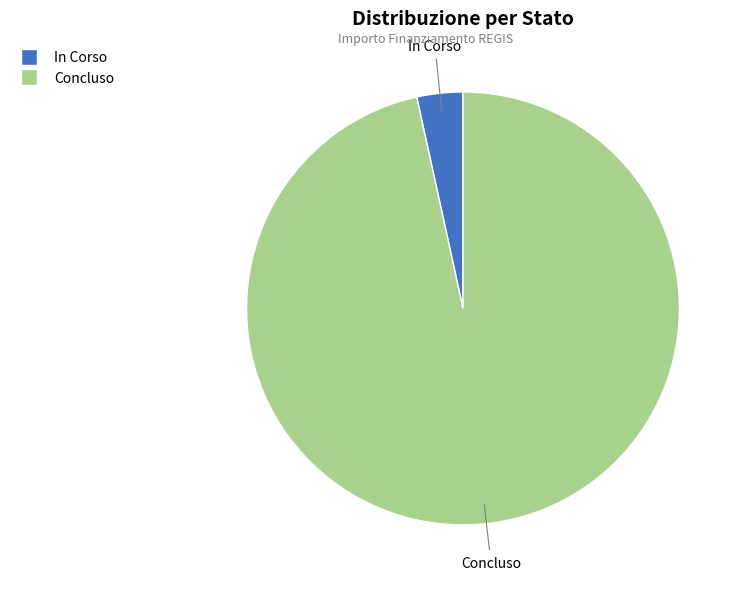

Which category has the smallest portion of the pie?

In Corso